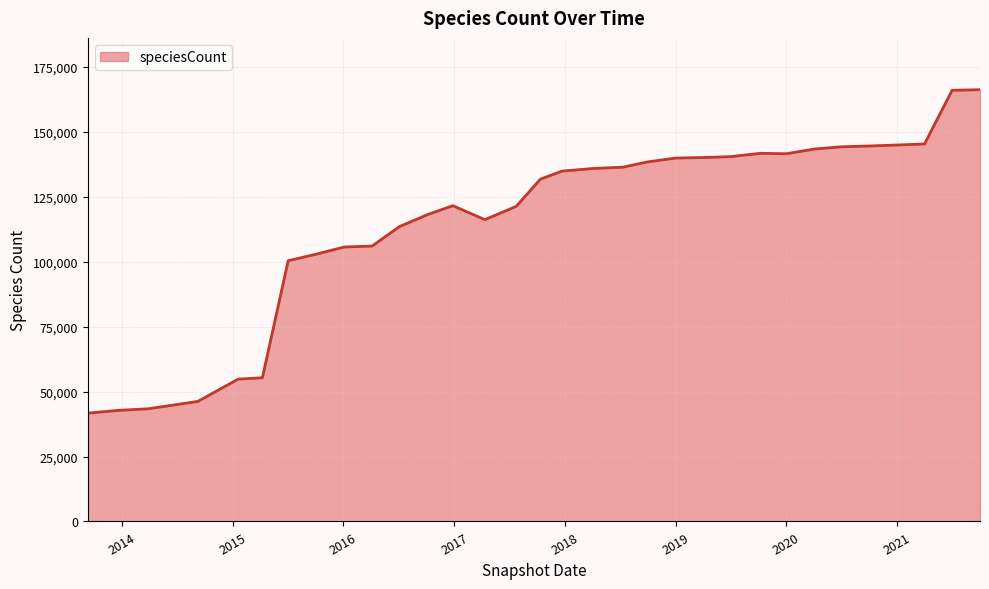

What is the greatest value displayed?

166187